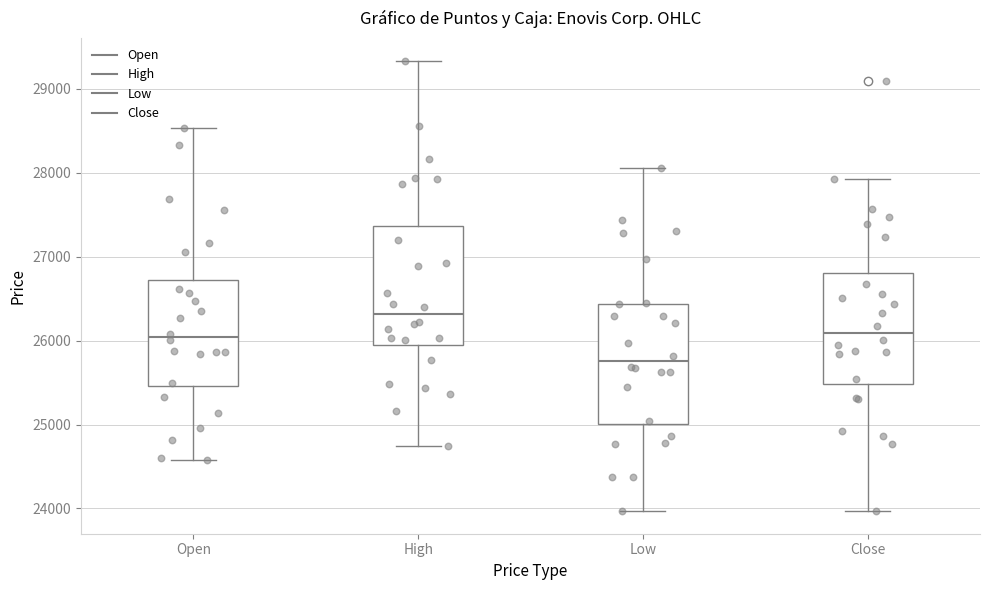

Reading left to right, read every box against the y-axis: the position of its median line, the range the box covers, and the ends of its whiskers. The values are not printed on the chart, so give them approximately, as read against the axis.

Open: median 26000, box 25500 to 26700, whiskers 24600 to 28500
High: median 26300, box 25900 to 27400, whiskers 24700 to 29300
Low: median 25800, box 25000 to 26400, whiskers 24000 to 28100
Close: median 26100, box 25500 to 26800, whiskers 24000 to 27900